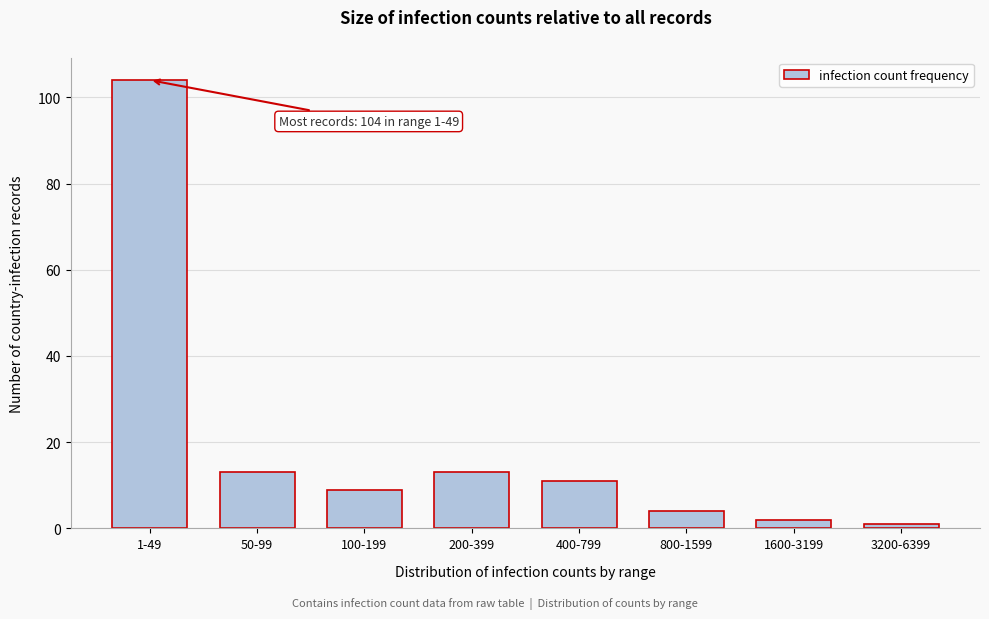

Reading right to left, extract all data points from this chart.

1	2	4	11	13	9	13	104